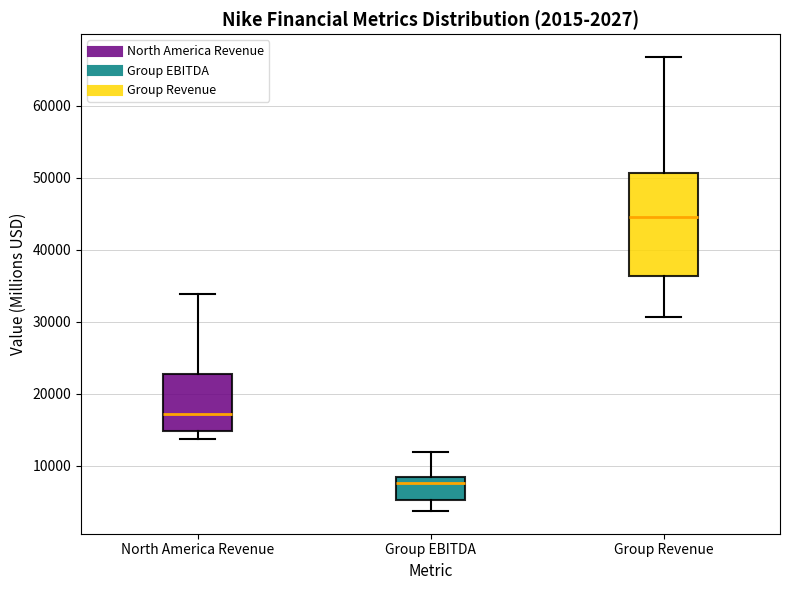

Which box is the tallest, from its lower edge to its upper edge?

Group Revenue